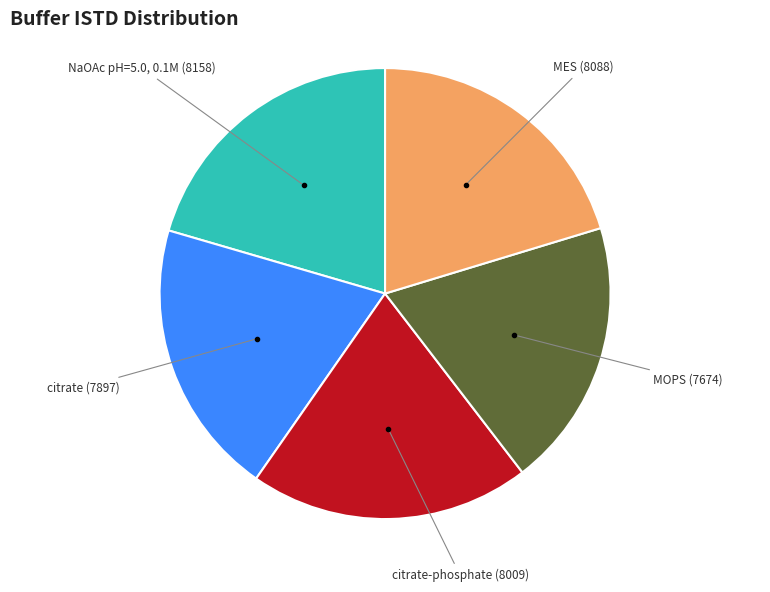

Does any single category account for the majority?

No